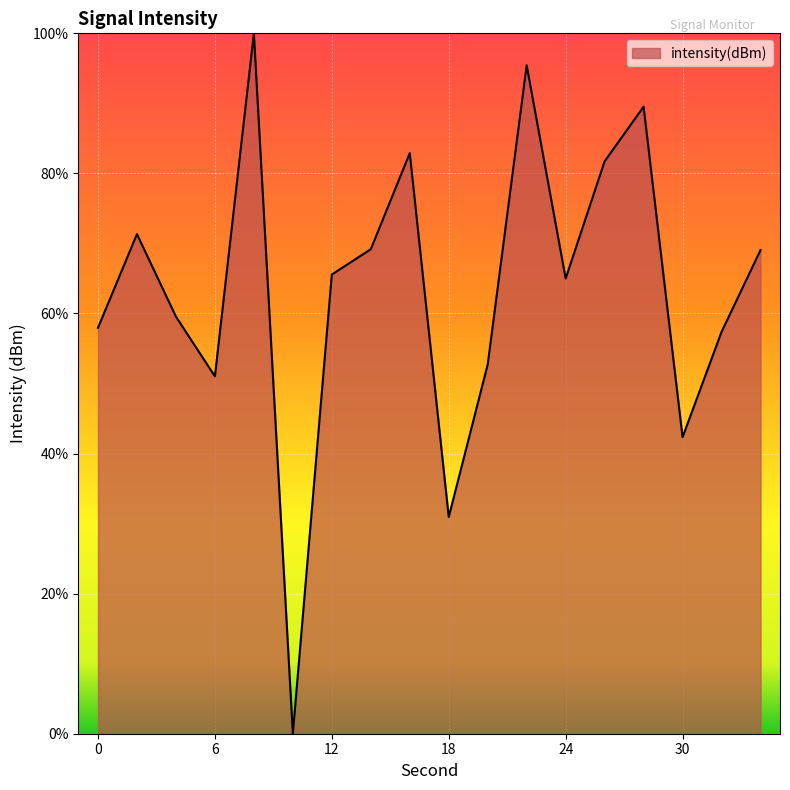

What is the maximum value shown in the chart?

100.0